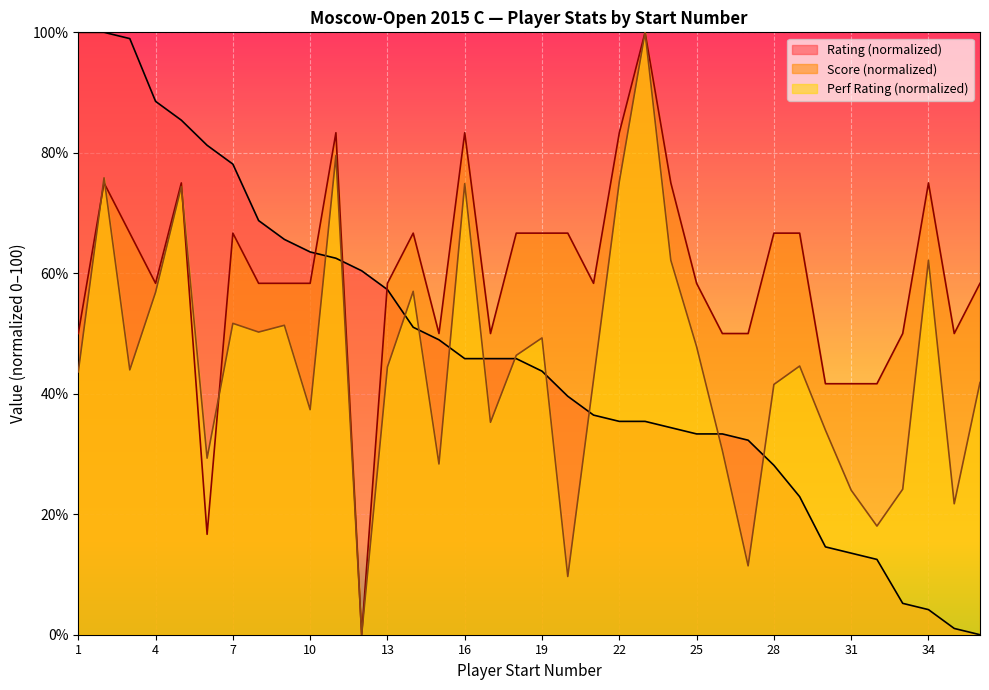

What is the difference between the second highest and second lowest values in the Score series?

66.7